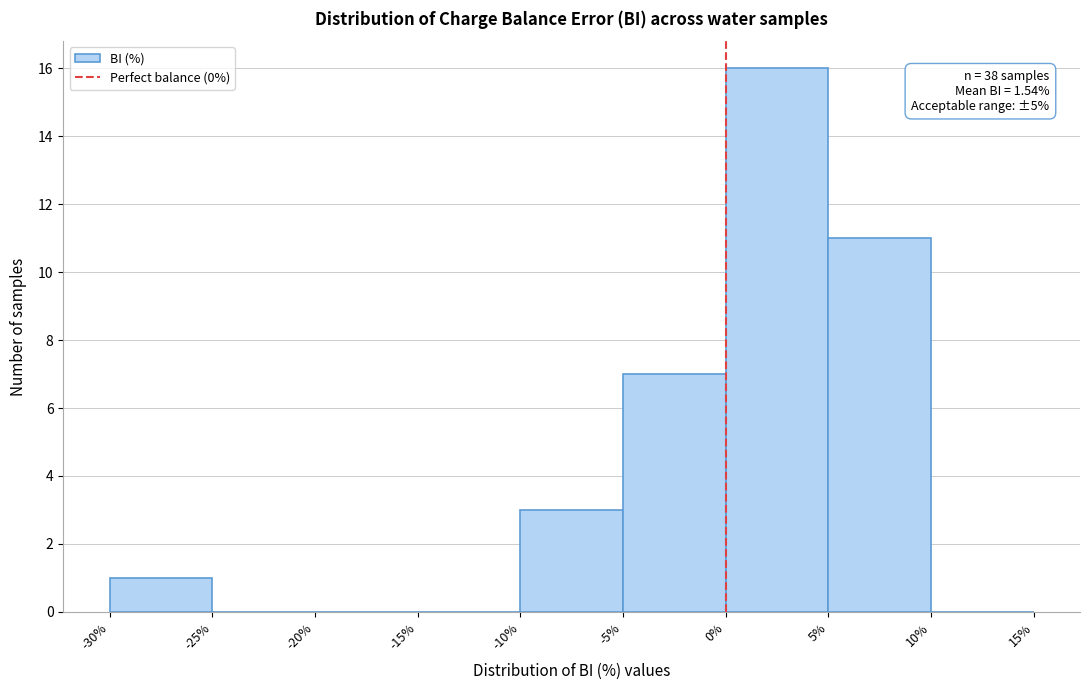

Which range on the x-axis has the tallest bar?

0% to 5%